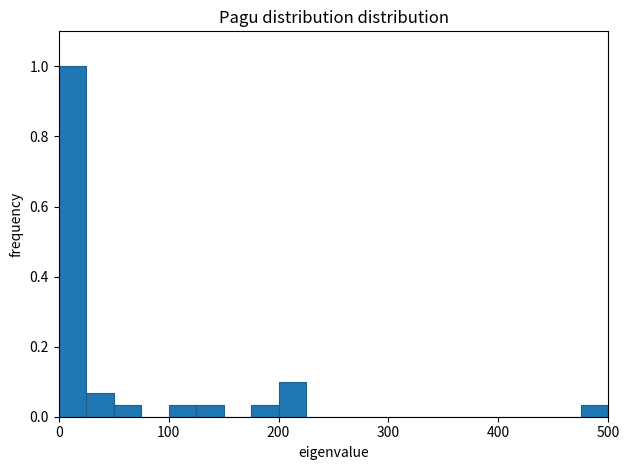

Around what value on the x-axis is the tallest bar? Give the approximate position of its centre, as read against the axis.

10